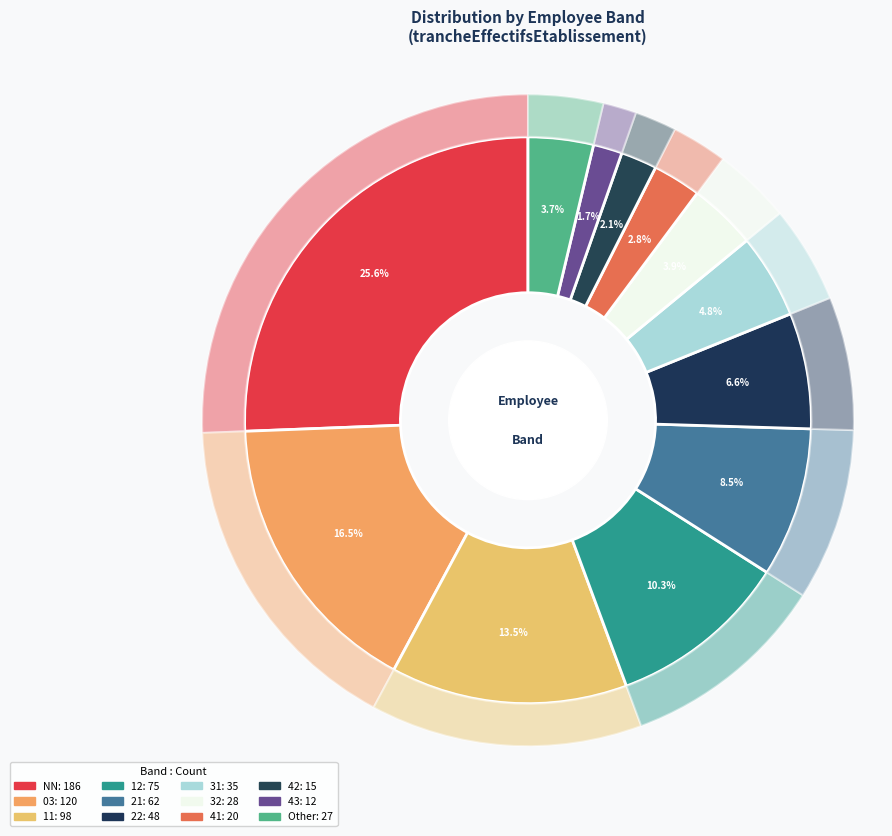

The Other slice represents 4% of the pie. True or false?

True